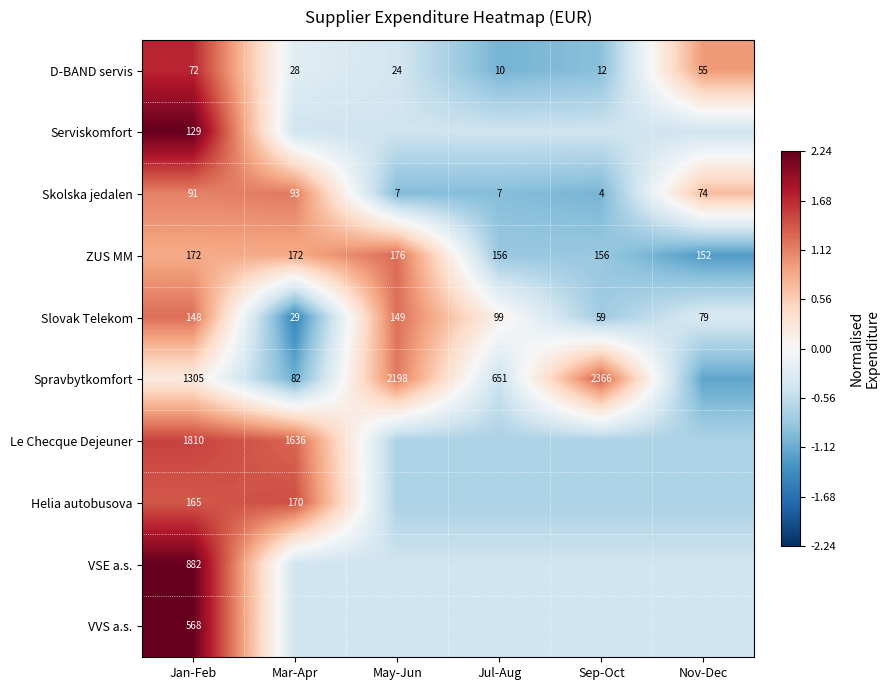

What is the total value across all series at Jul-Aug?

-6.0